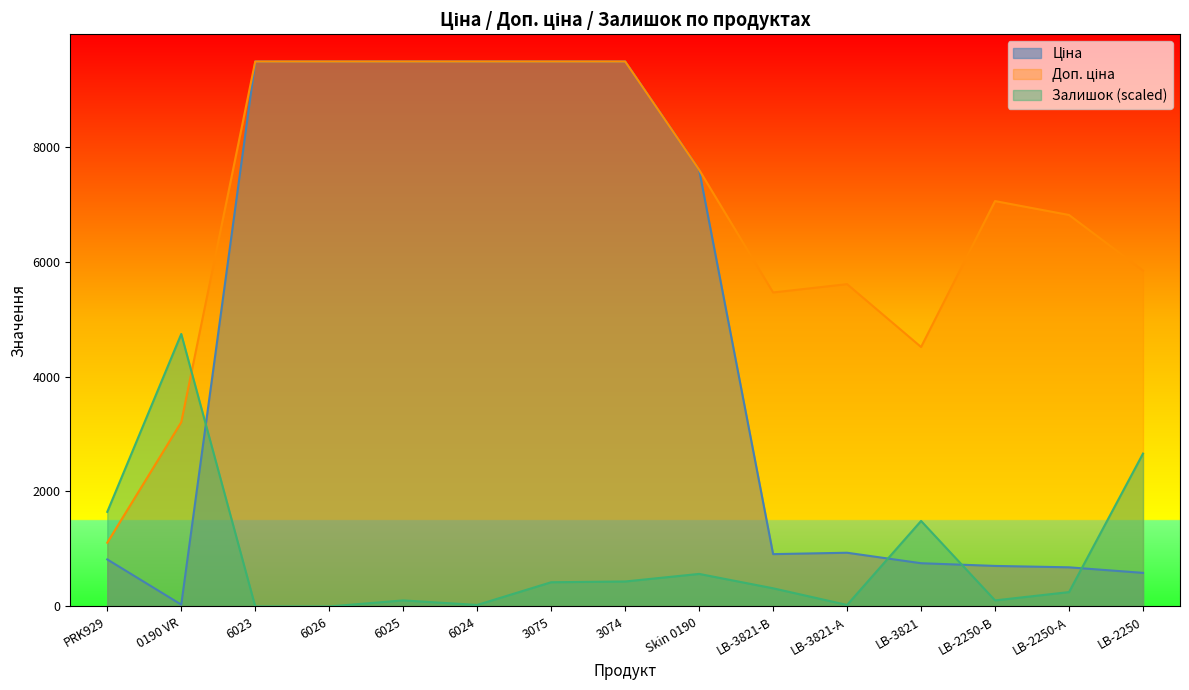

Which series has the largest range (max minus min)?

Ціна